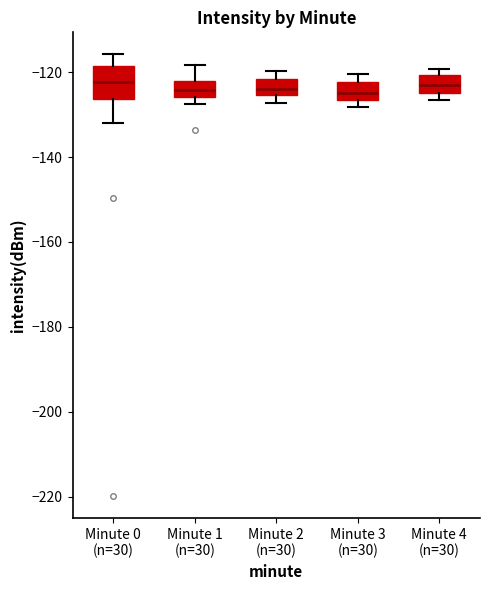

Where does the median line of the box for Minute 2 (n=30) sit on the y-axis? The values are not printed on the chart, so give them approximately, as read against the axis.

-124